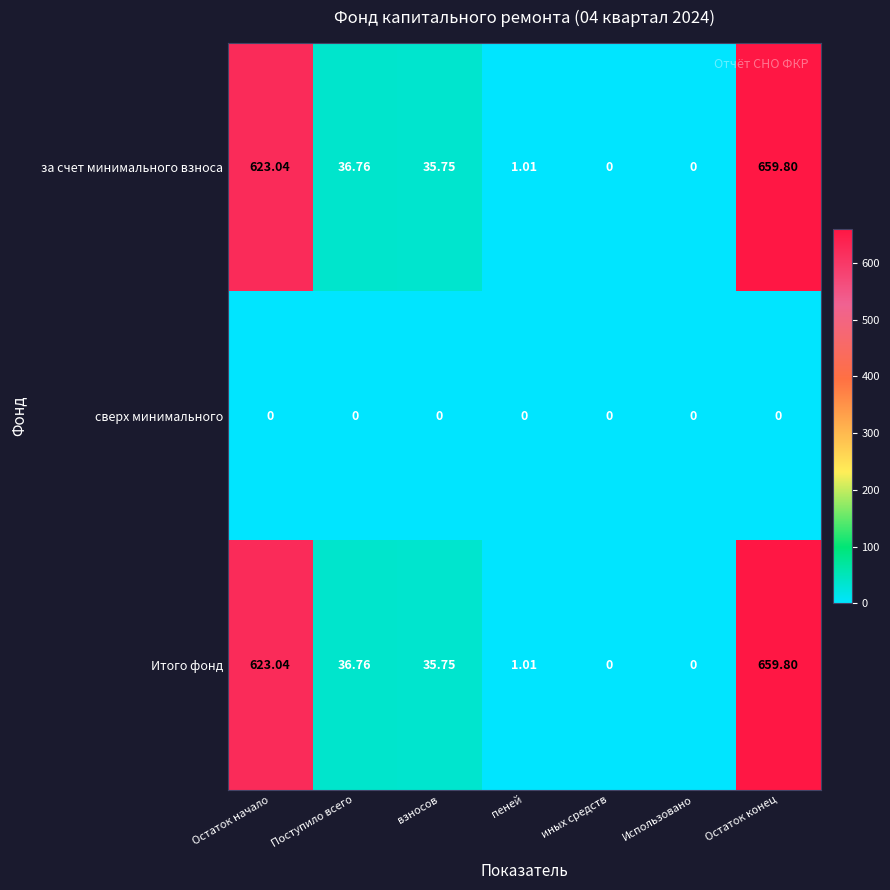

Which category has the highest value across all series?

Остаток конец